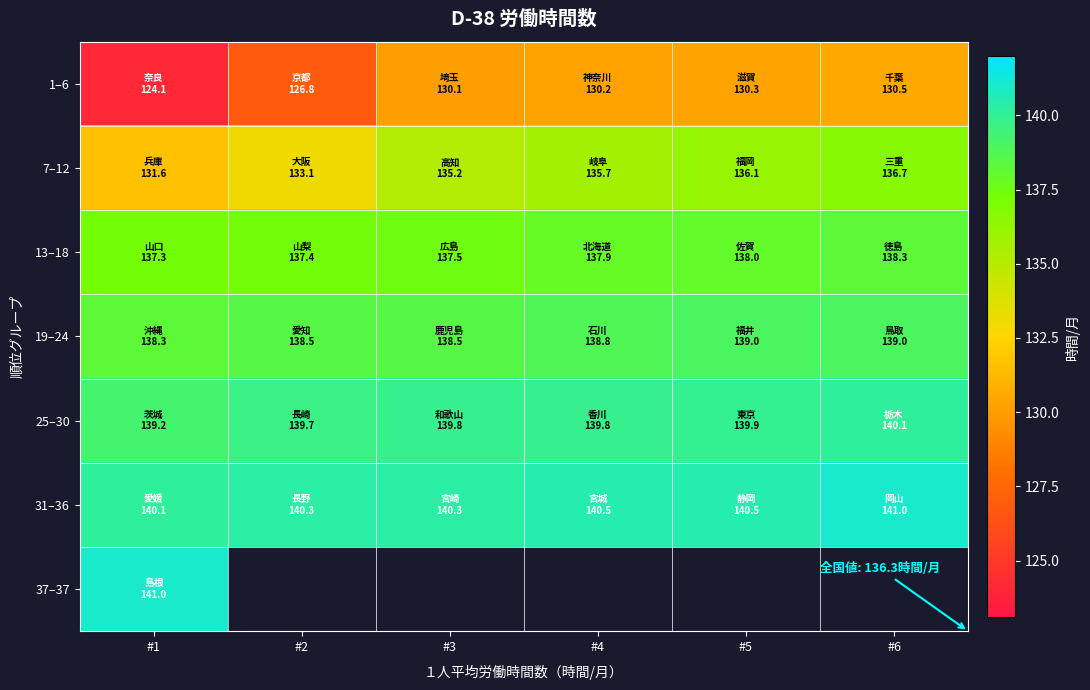

What is the difference between the maximum and minimum values in the 13–18 series?

1.0